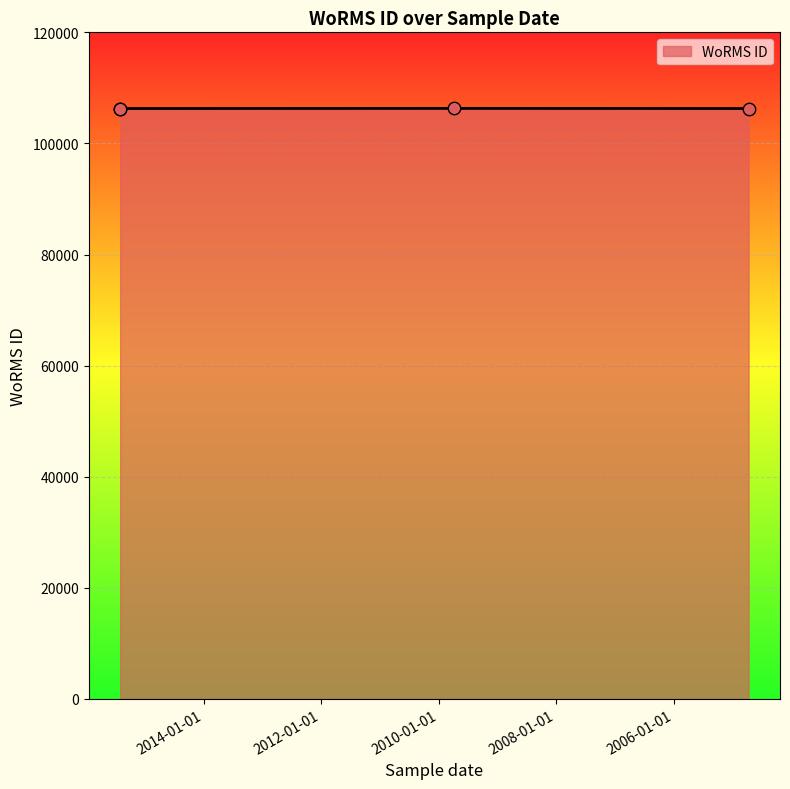

What is the change in value from 24-09-2009 to 22-09-2004?

-20